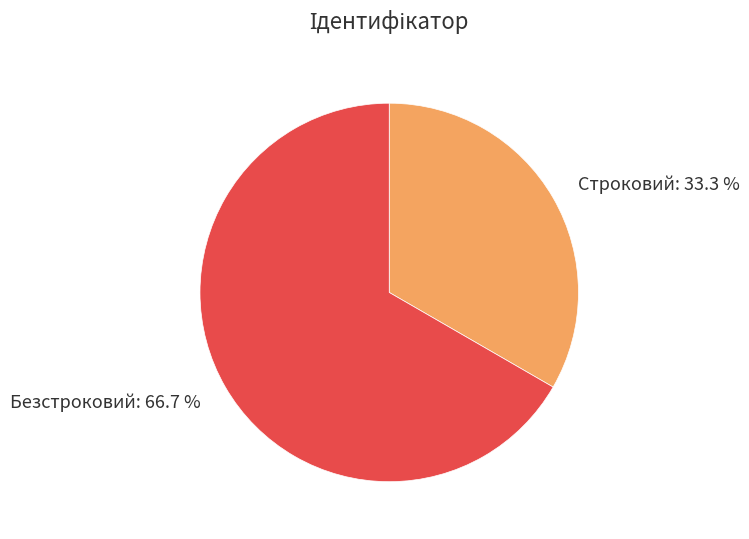

How many segments does this pie chart have?

2